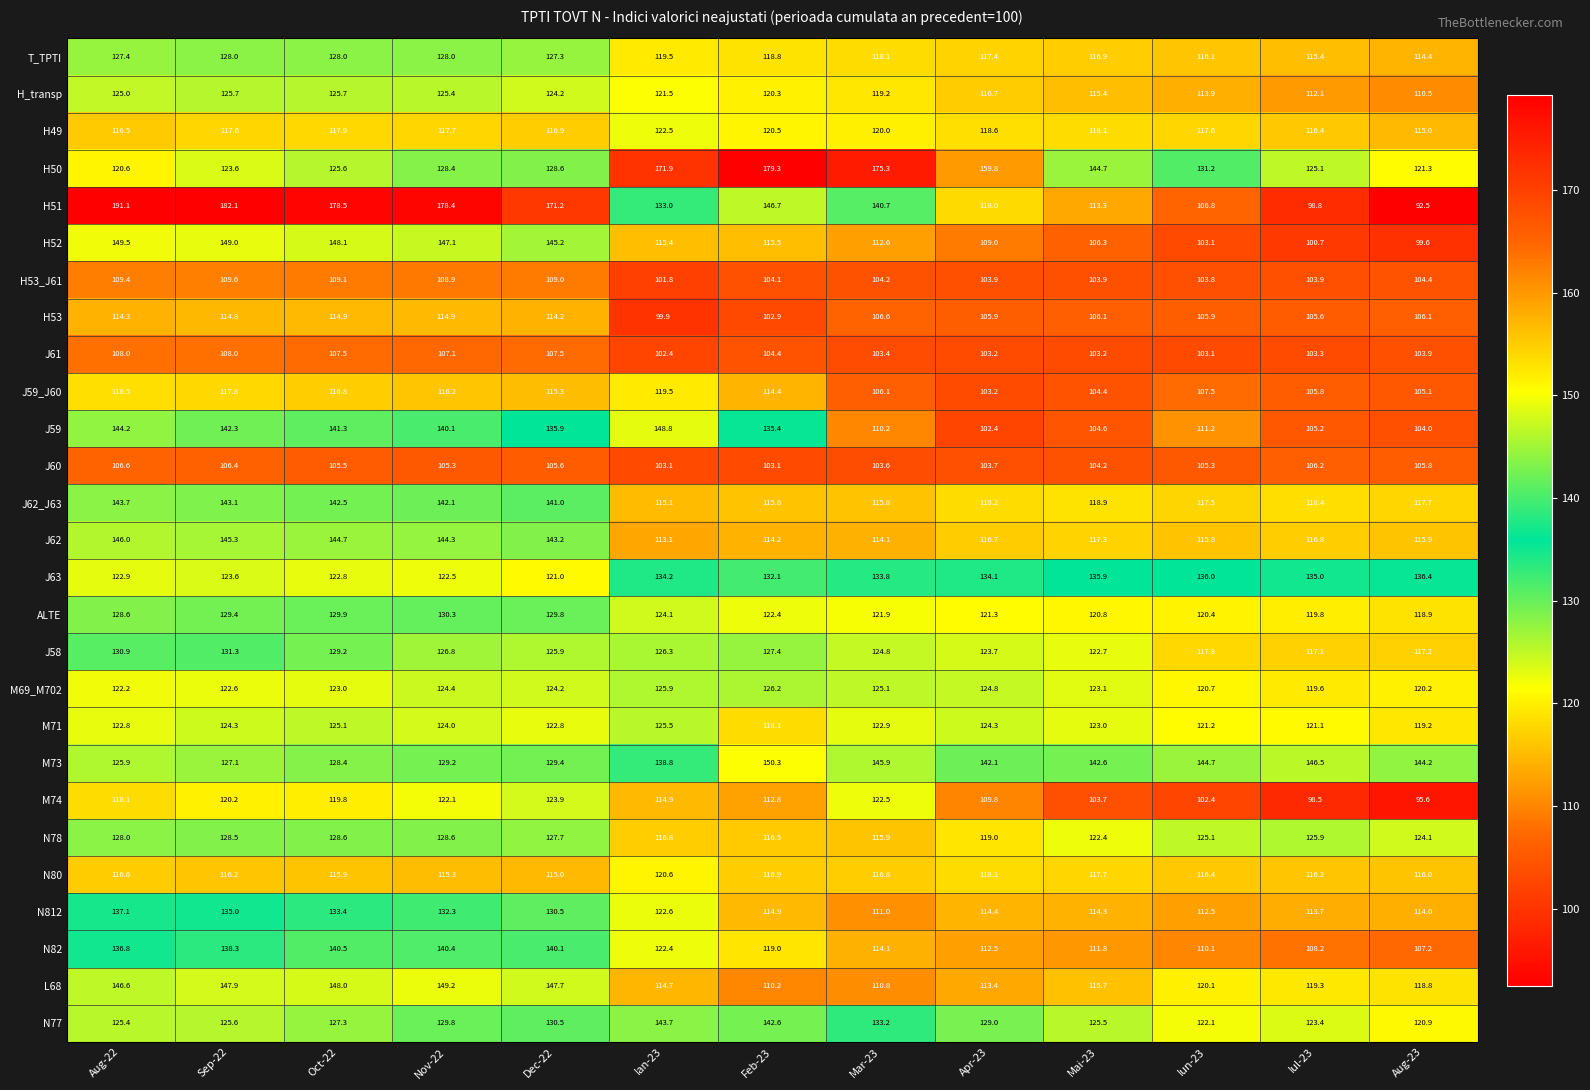

Count the number of categories in the chart.

13